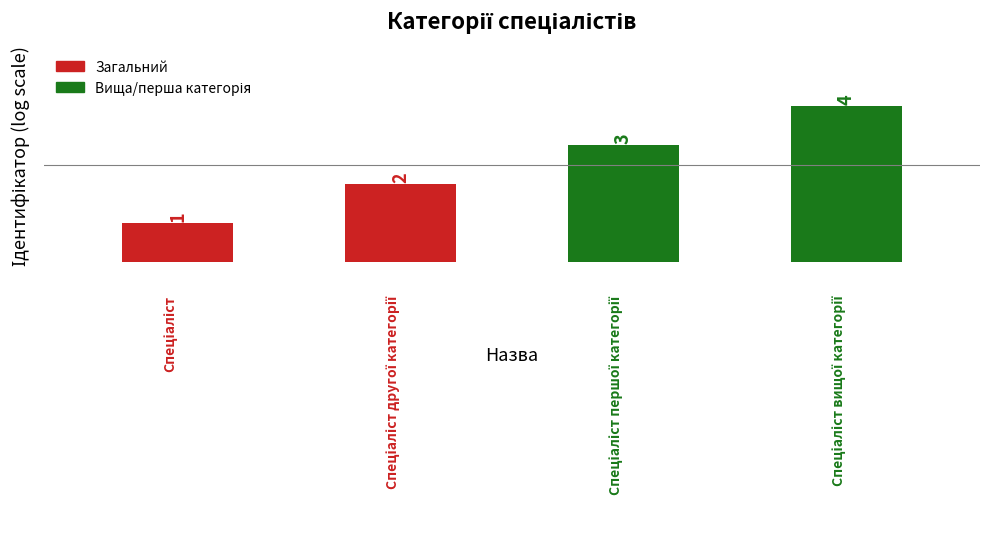

How many categories are shown in the chart?

4